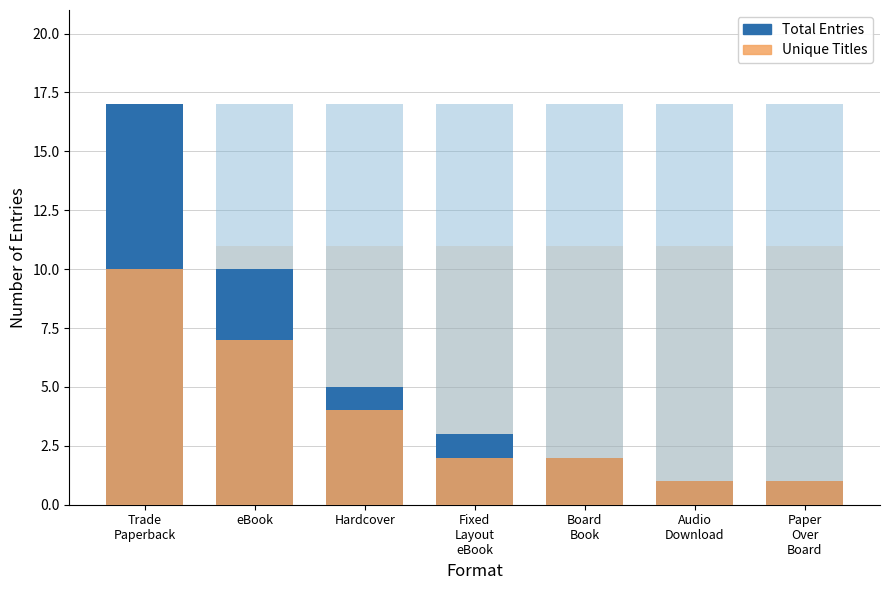

What is the total value across all series at Board
Book?

4